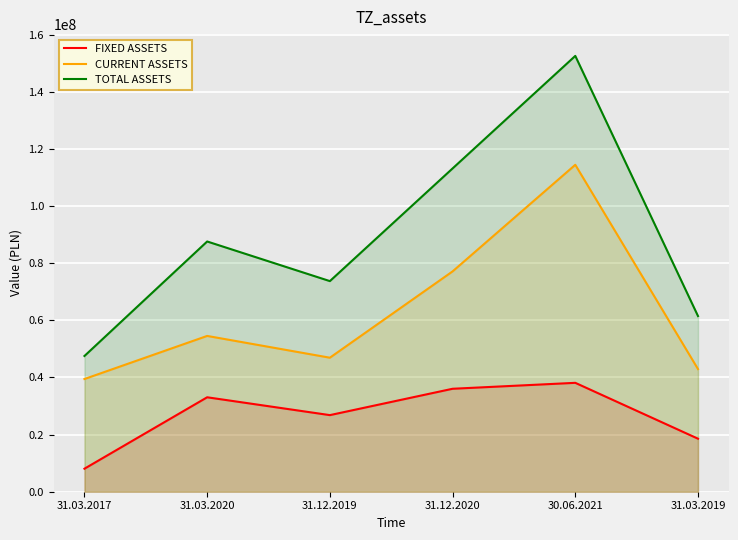

True or false: FIXED ASSETS and TOTAL ASSETS cross at least once.

False